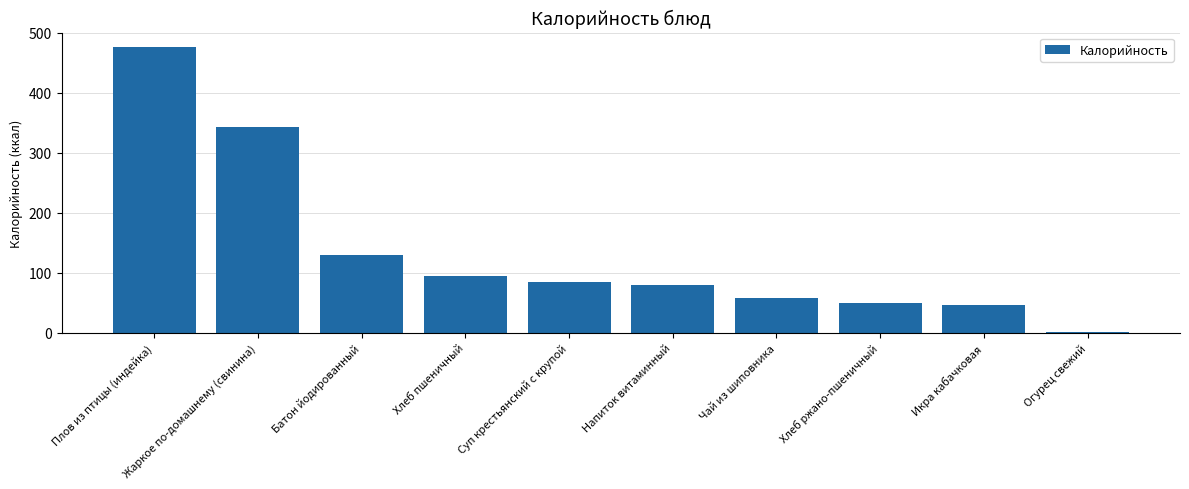

What is the value of the 4th bar from the left?

94.0